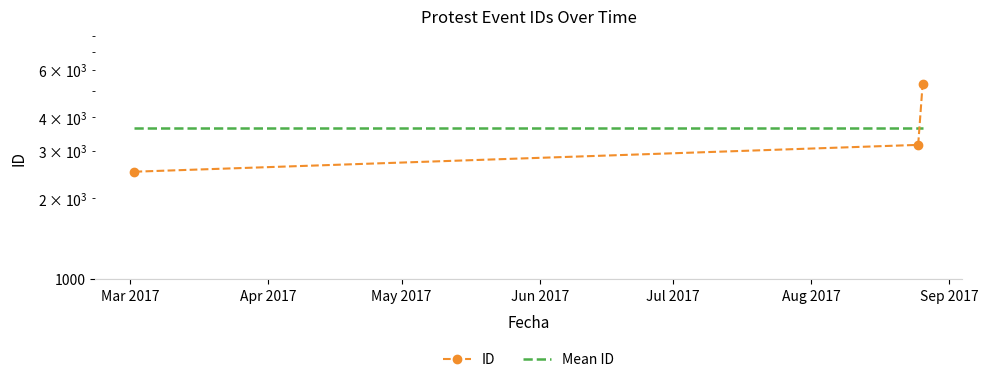

What is the label of the 1st point from the left?

Mar 2017